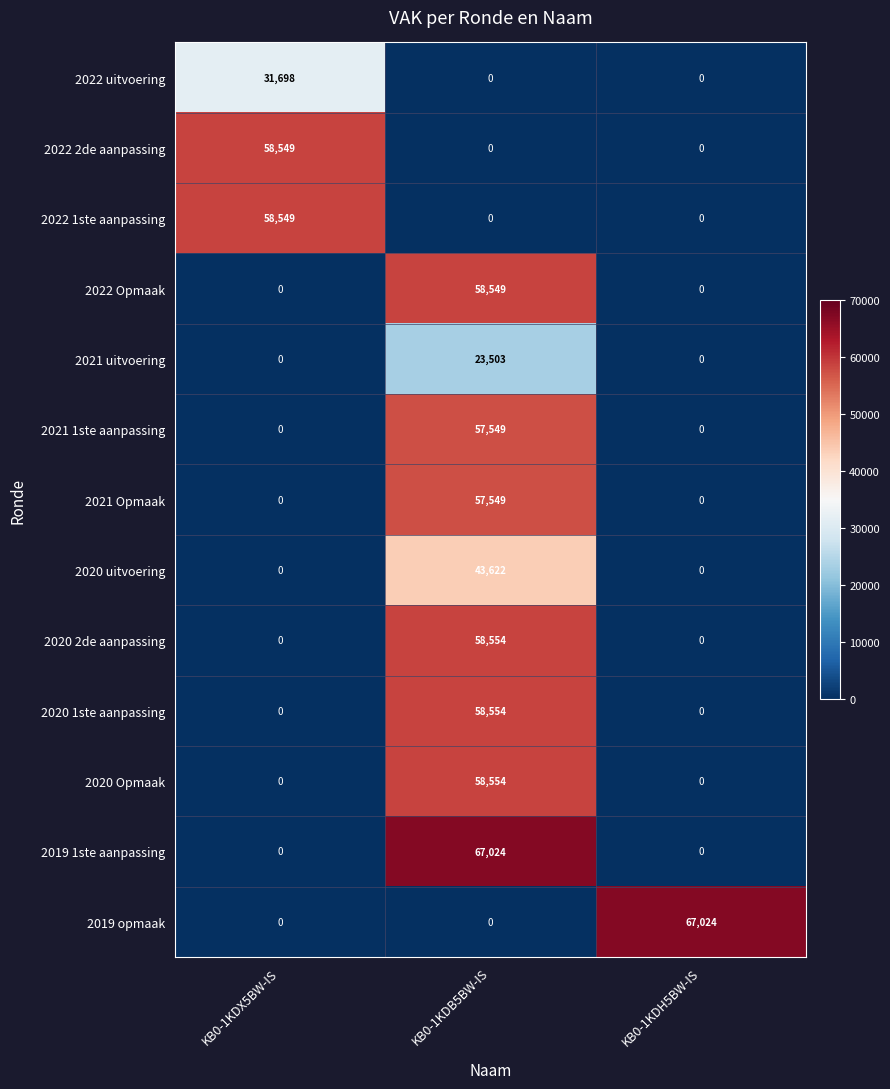

Is it true that 2020 2de aanpassing equals 58554 at KB0-1KDB5BW-IS?

True